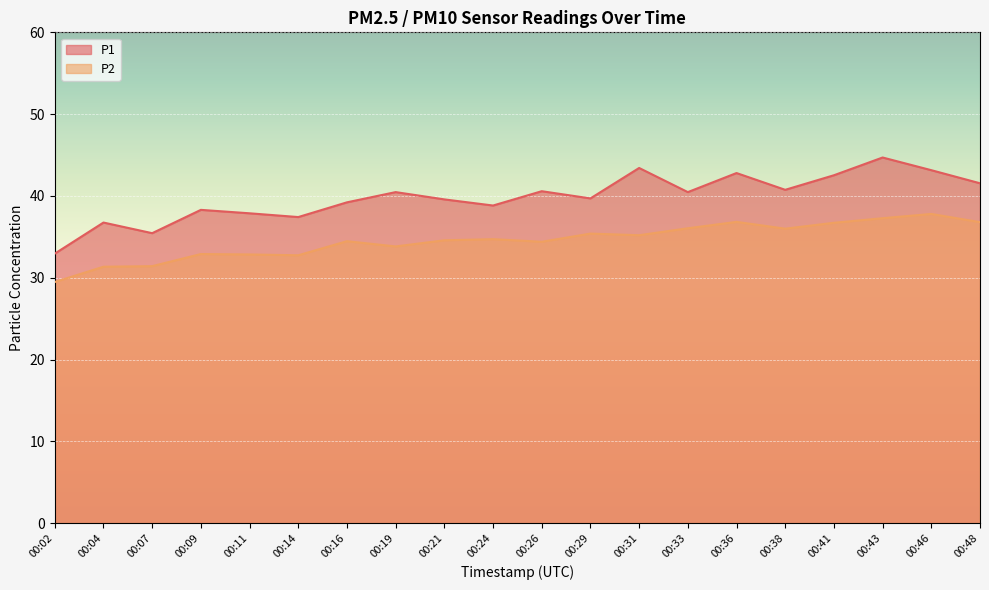

At which category is the sum across all series the highest?

00:43